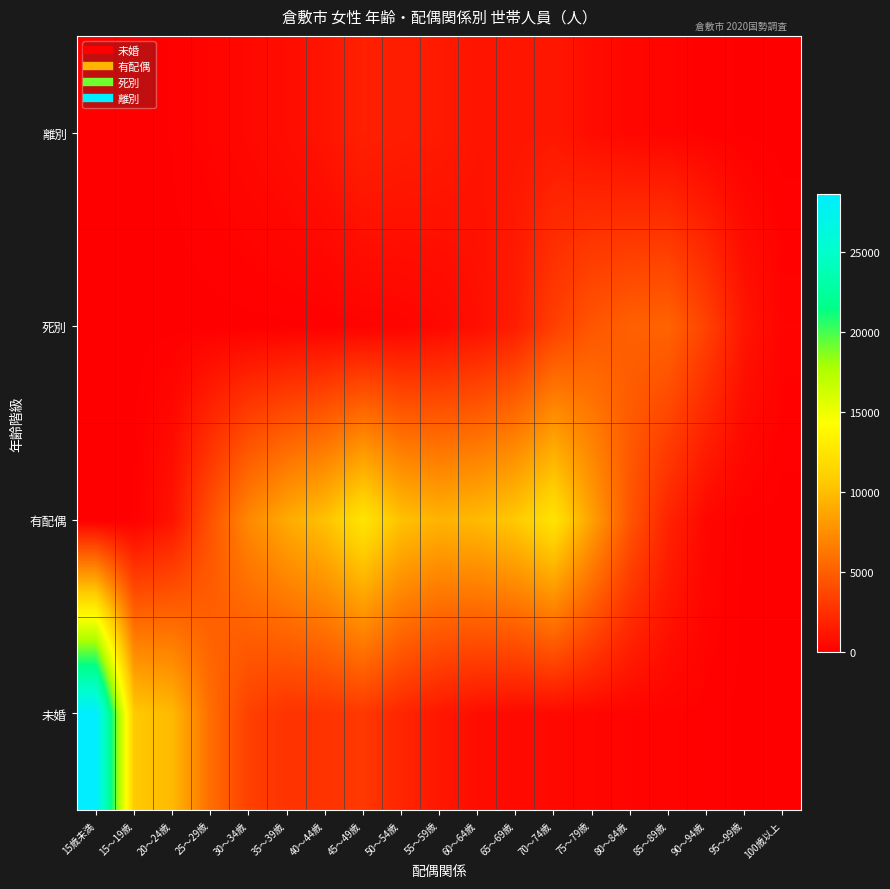

Between 65～69歳 and 75～79歳, which is larger?

65～69歳